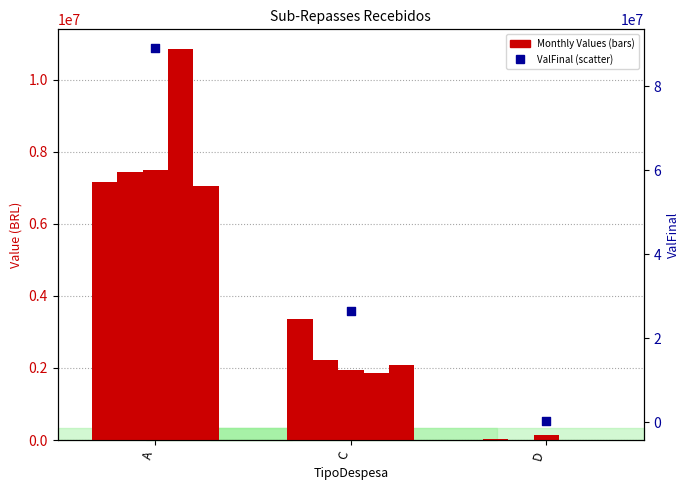

Which series contains the lowest Y value?

ValJan